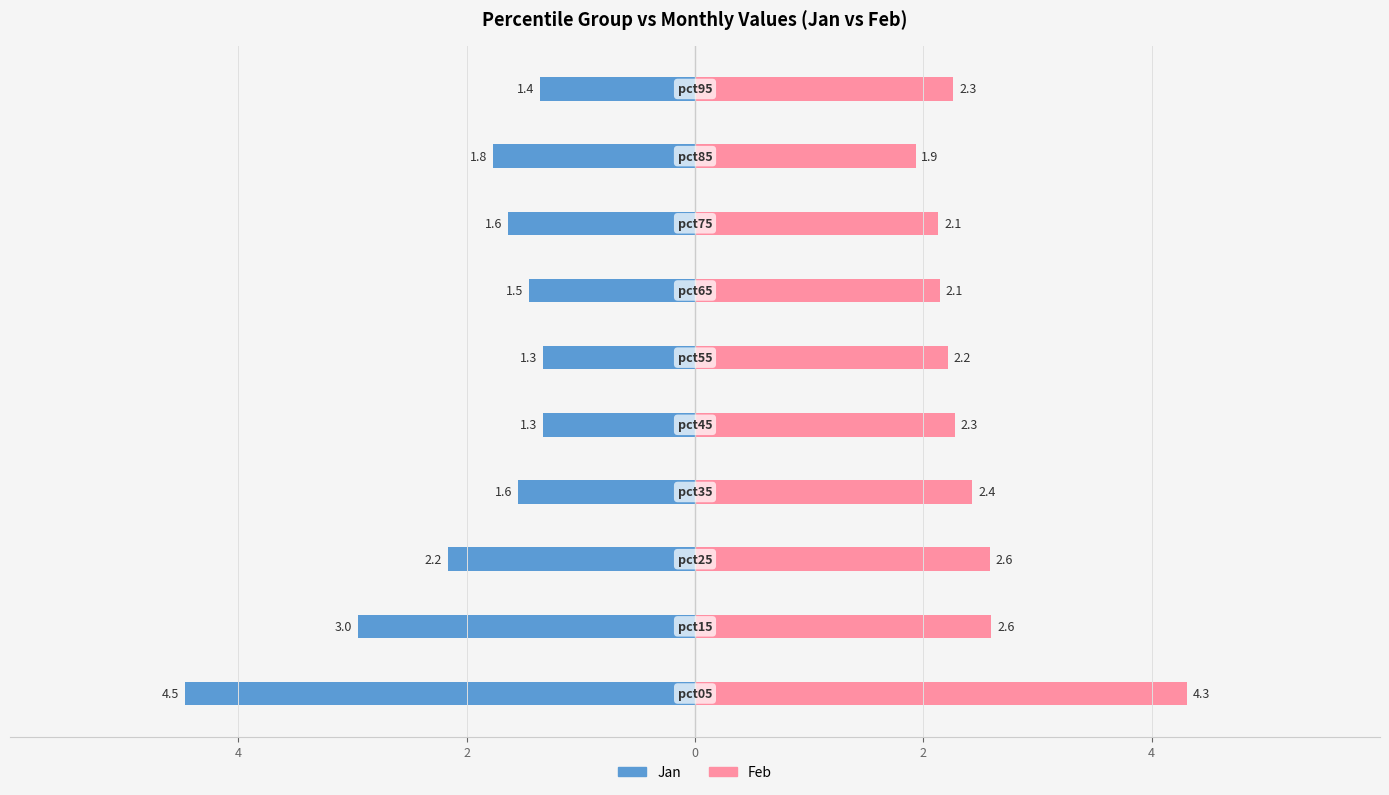

What is the value of the Feb bar at the 8th from the left?

2.1